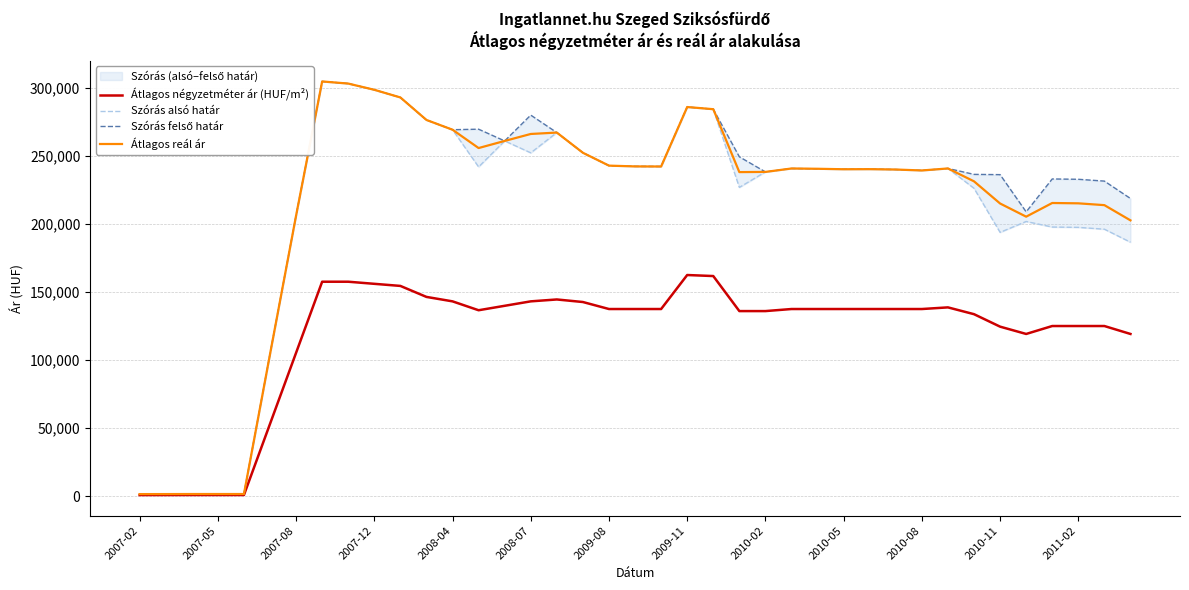

Which series has the widest spread of values?

Szórás alsó határ